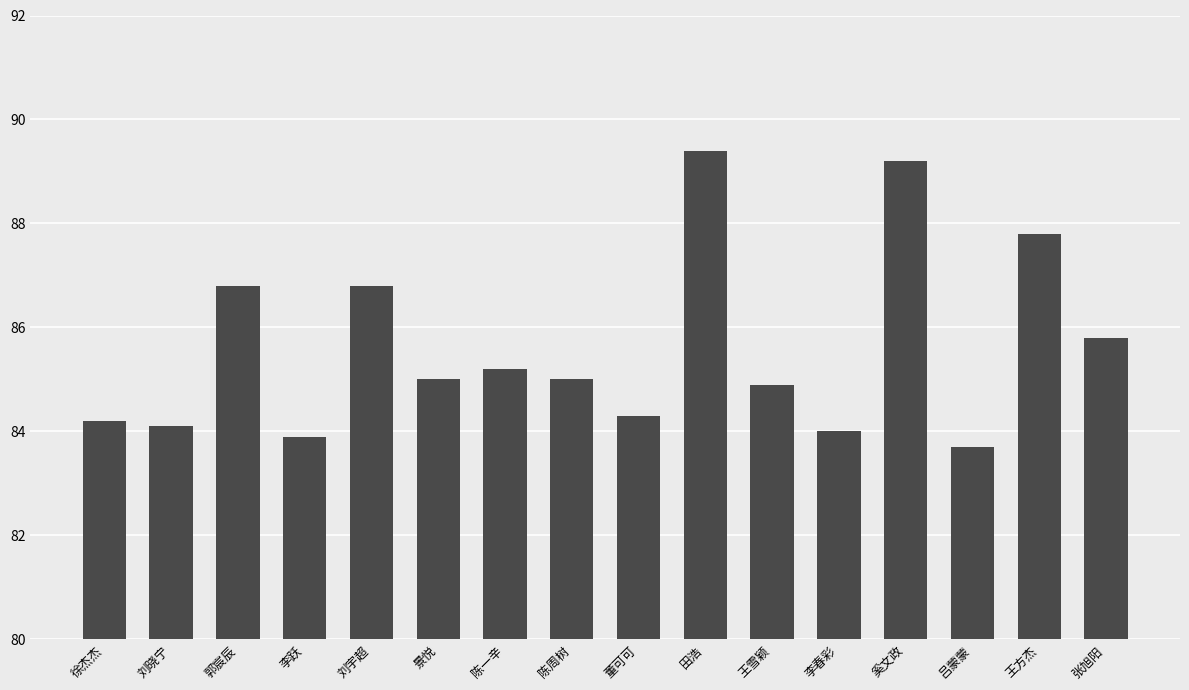

What is the change in value from 徐杰杰 to 景悦?

+0.8